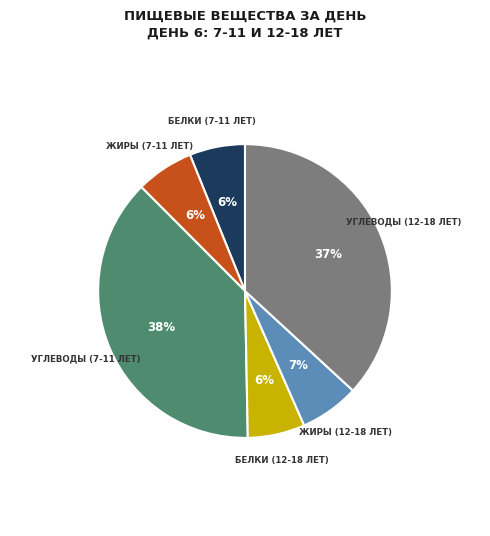

To the nearest percent, what is the average slice percentage?

17%